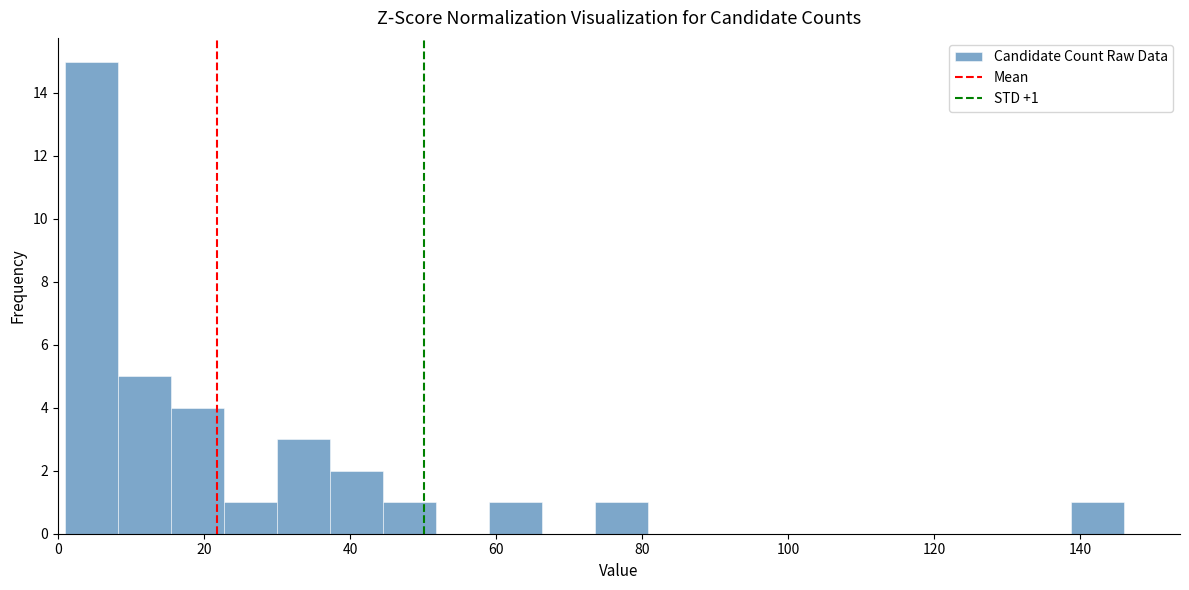

Around what value on the x-axis is the tallest bar? Give the approximate position of its centre, as read against the axis.

4